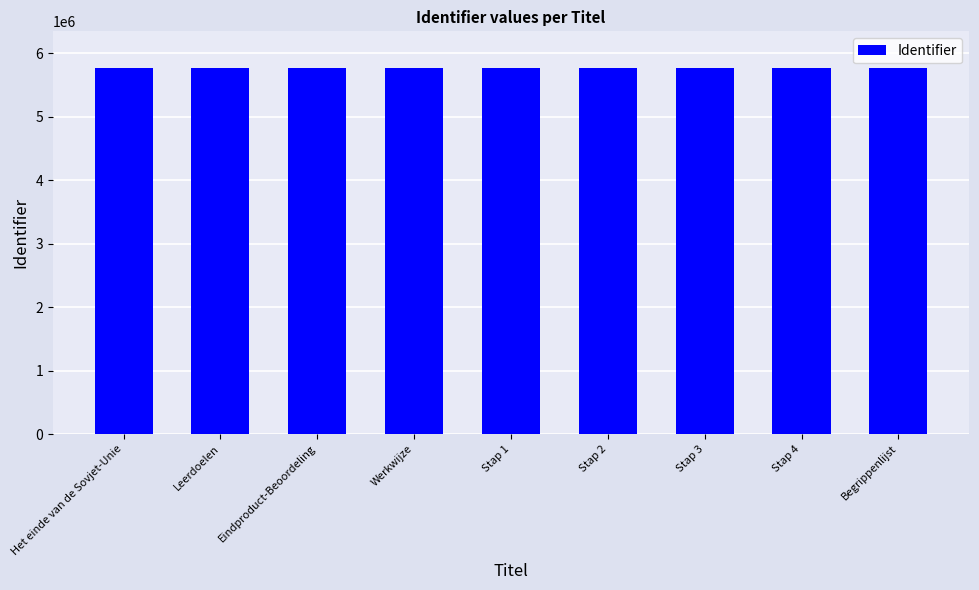

What is the minimum value shown in the chart?

5768218